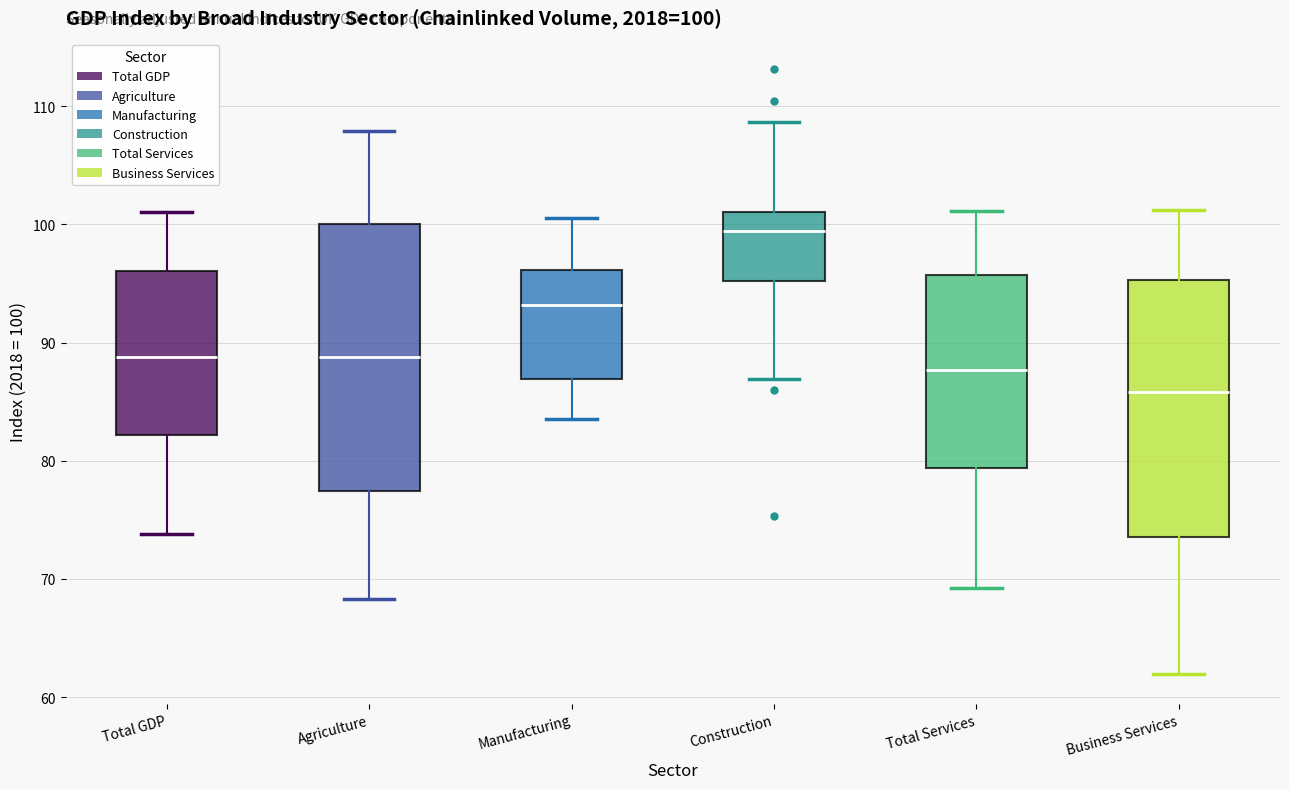

Which box's median line is the lowest?

Business Services